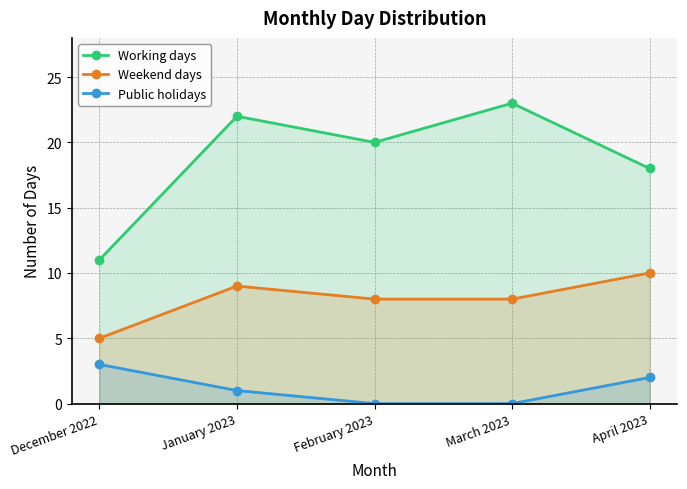

At which label does Working days reach its peak?

March 2023